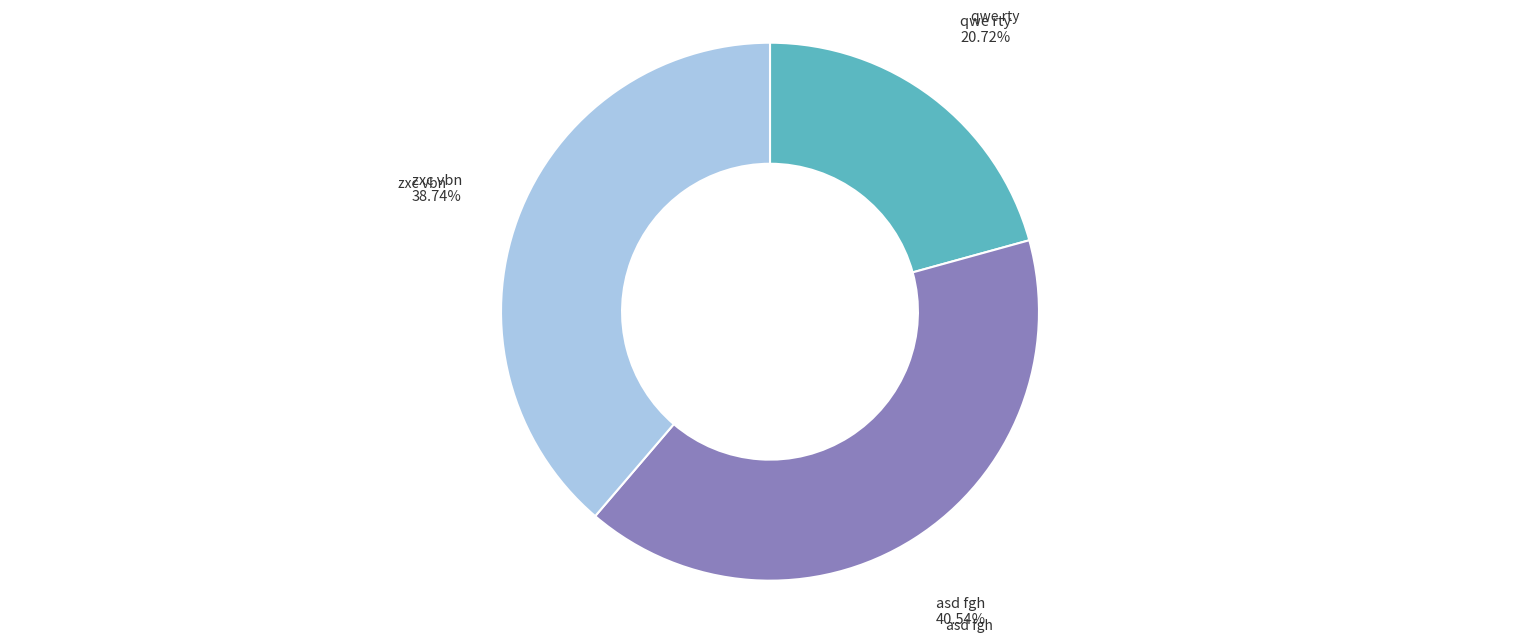

Does any single category account for the majority?

No